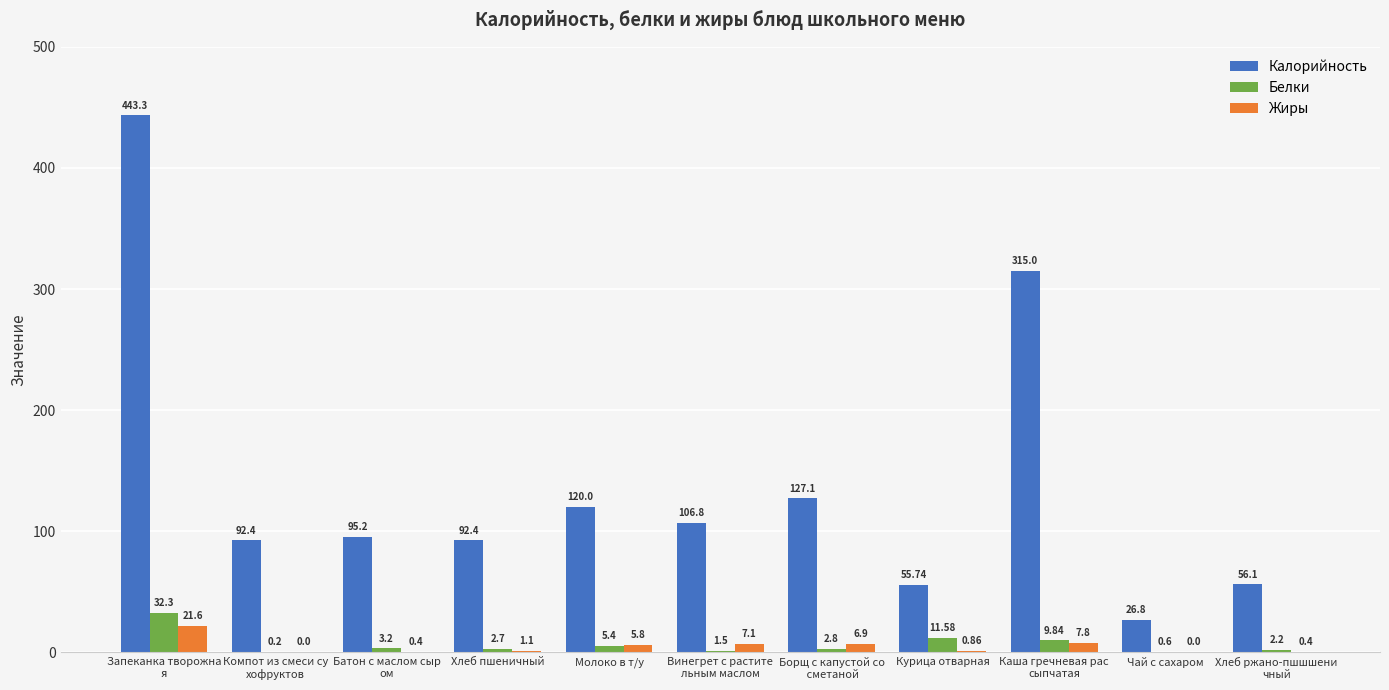

Is the value of Жиры at Чай с сахаром greater than the value of Калорийность at Винегрет с растите
льным маслом?

No